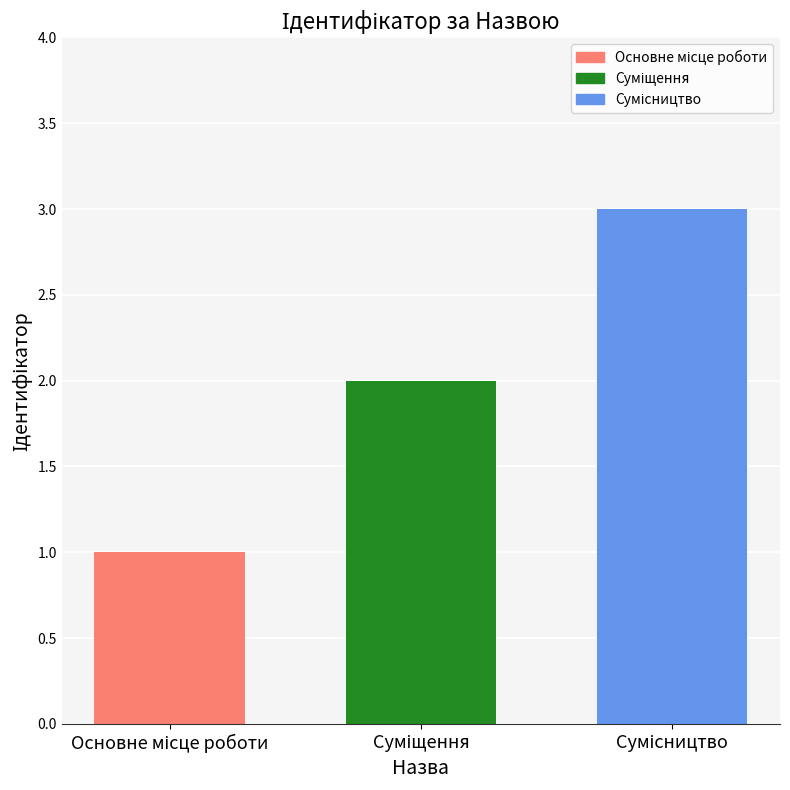

What is the maximum value shown in the chart?

3